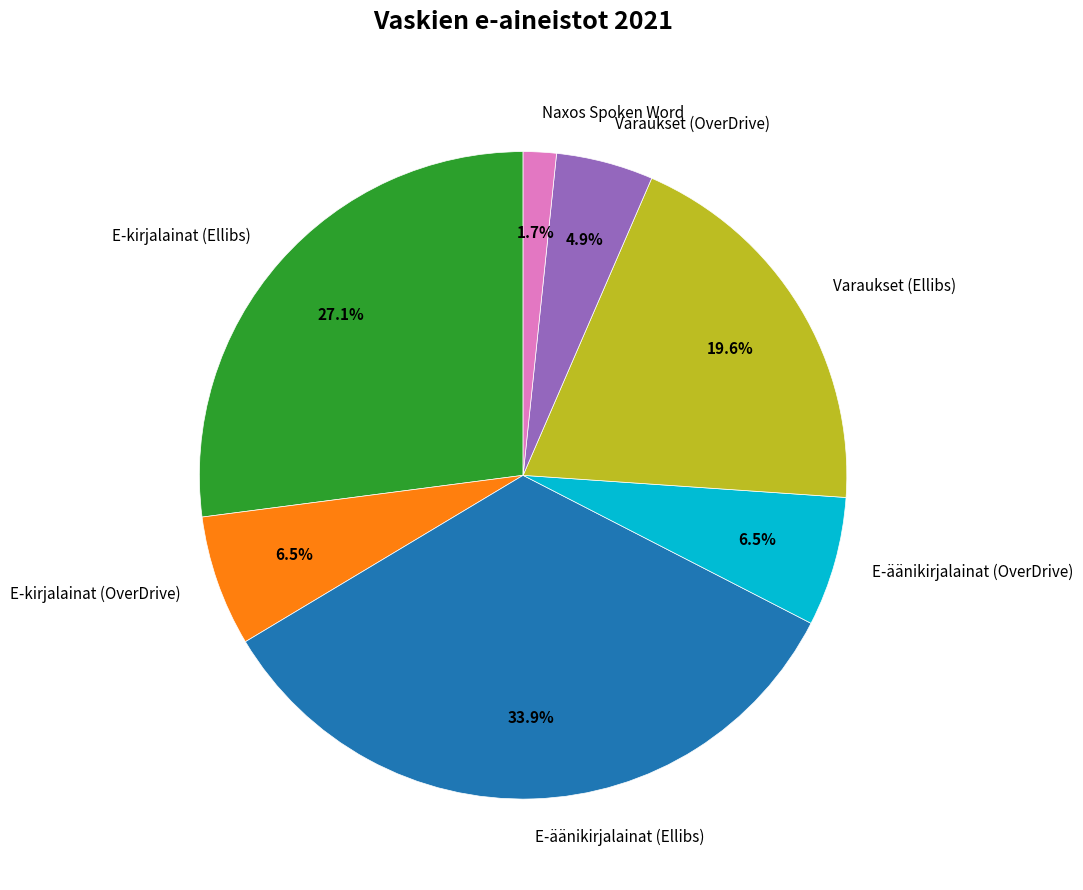

Combined, do E-kirjalainat (Ellibs) and Varaukset (OverDrive) account for over 50%?

No